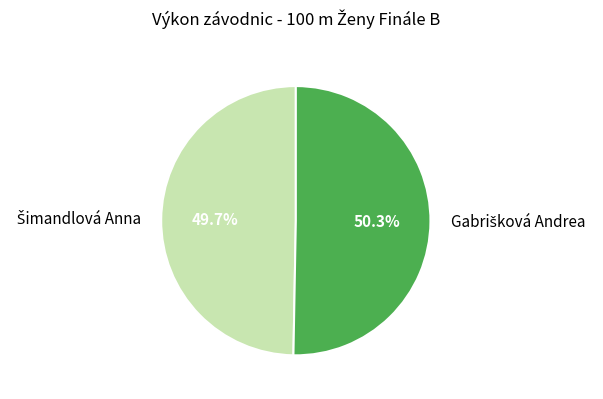

Does any single category account for the majority?

Yes